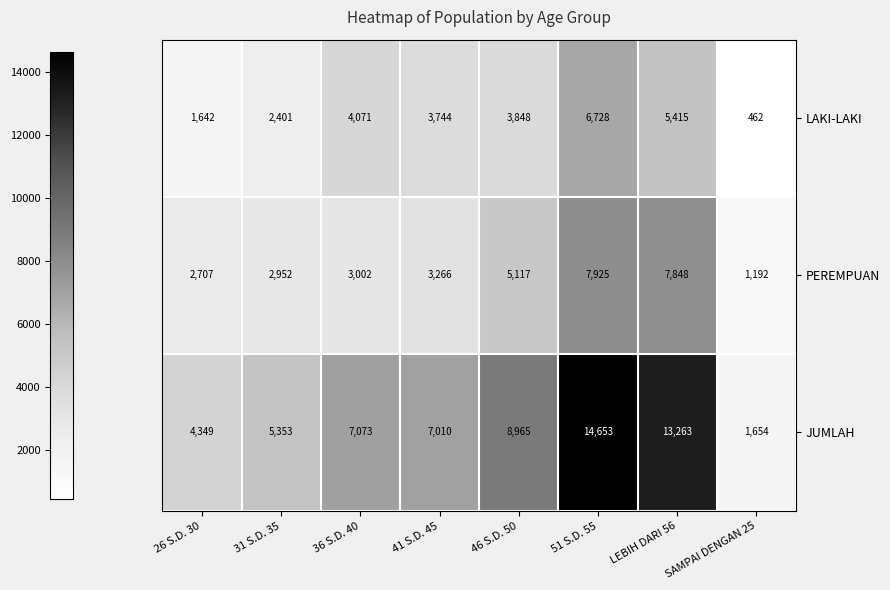

What is the maximum value shown in the chart?

14653